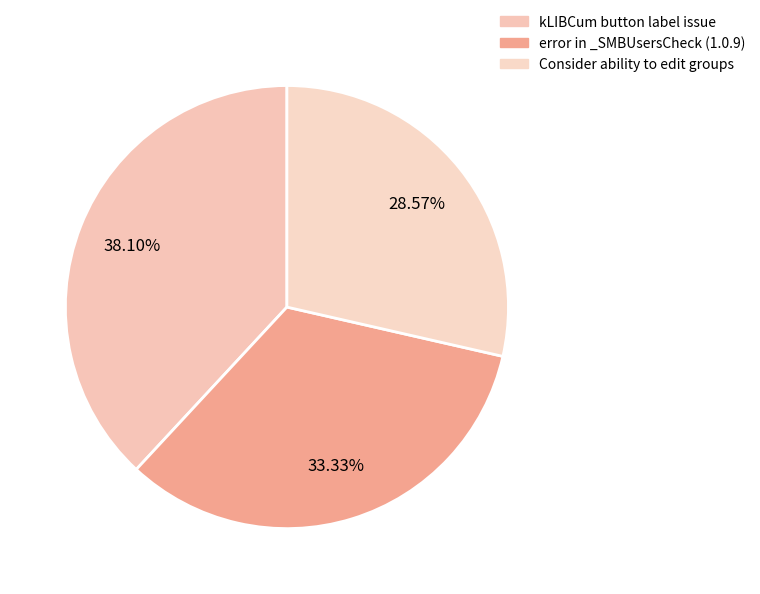

What percentage is NOT represented by Consider ability to edit groups?

71.4%